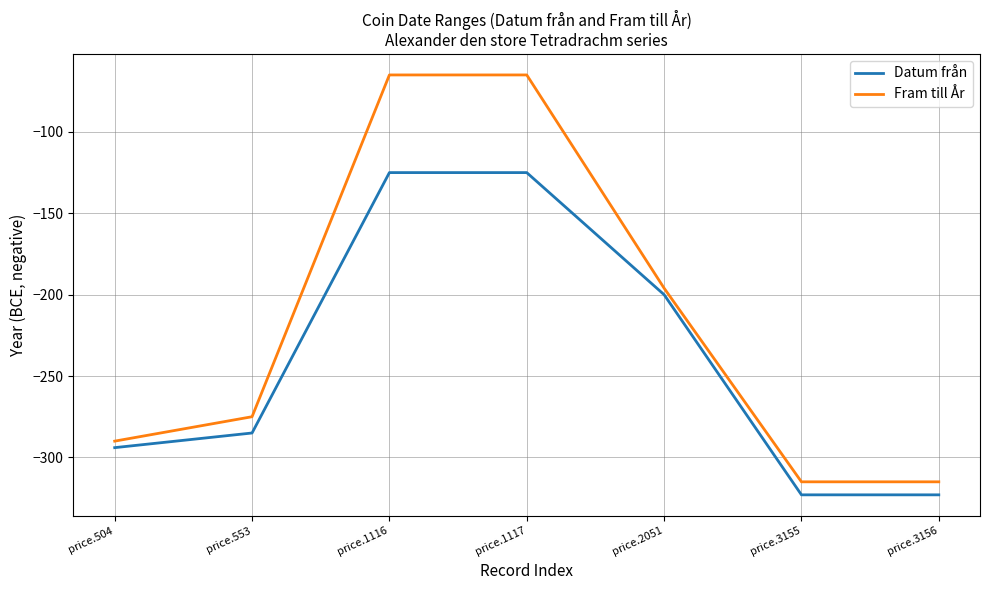

Reading left to right, list all the values displayed in this chart.

Datum från: -294	-285	-125	-125	-200	-323	-323
Fram till År: -290	-275	-65	-65	-196	-315	-315